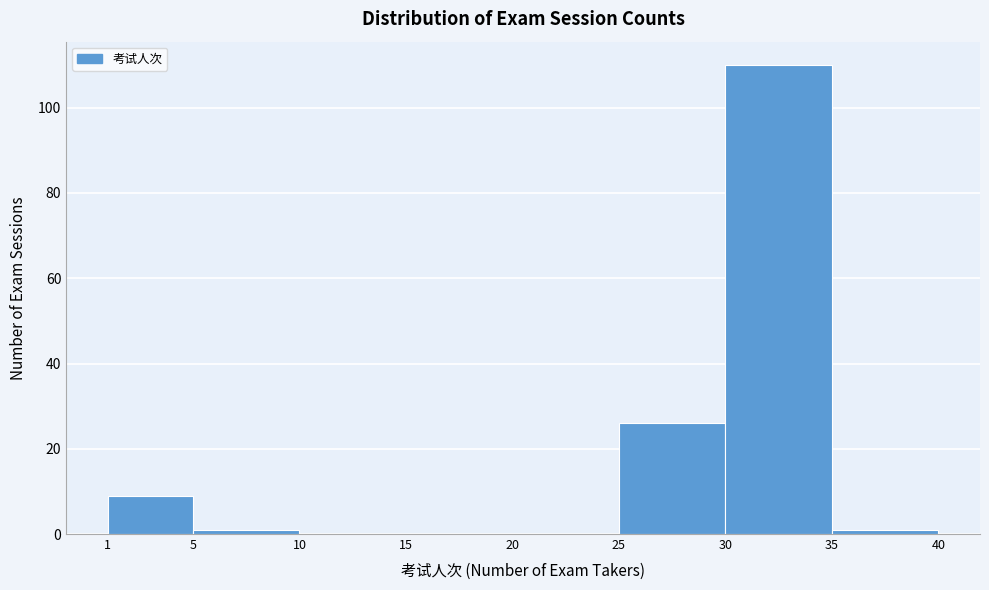

Reading left to right, list every bar in this chart as the range it spans on the x-axis followed by its height. The values are not printed on the chart, so give them approximately, as read against the axis.

1 to 5: 10
5 to 10: under 2
10 to 15: 0
15 to 20: 0
20 to 25: 0
25 to 30: 26
30 to 35: 110
35 to 40: under 2